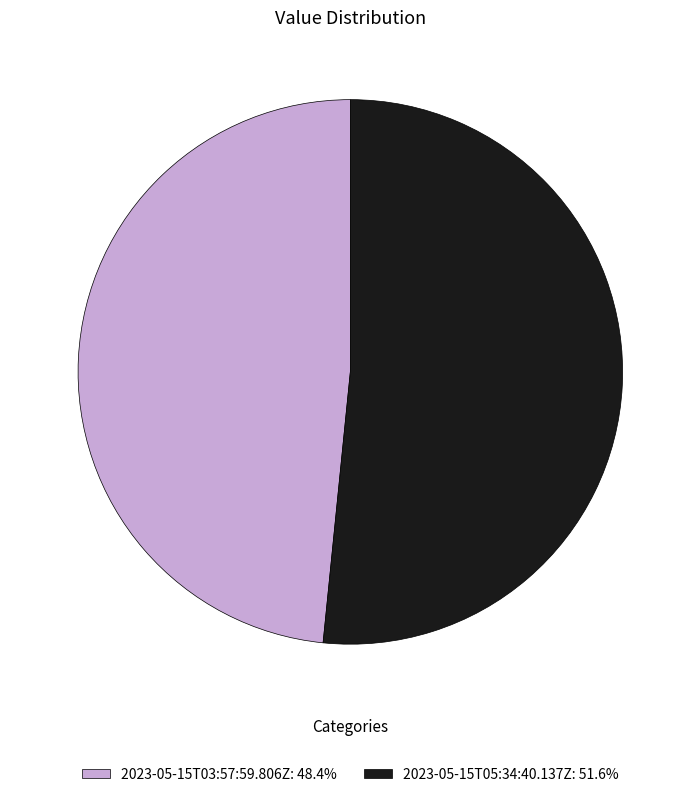

Which category accounts for the majority?

2023-05-15T05:34:40.137Z